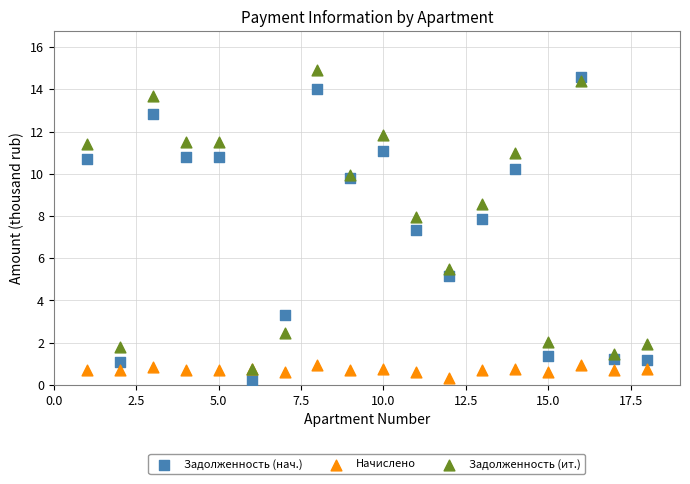

In the Задолженность (нач.) series, what Y value is closest to 7?

7.4